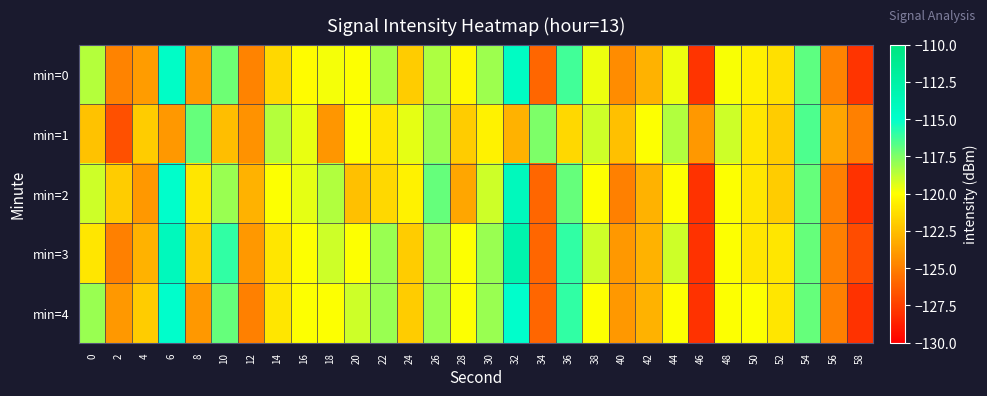

Rank the series at 46 from highest to lowest value.

min=1, min=0, min=2, min=3, min=4